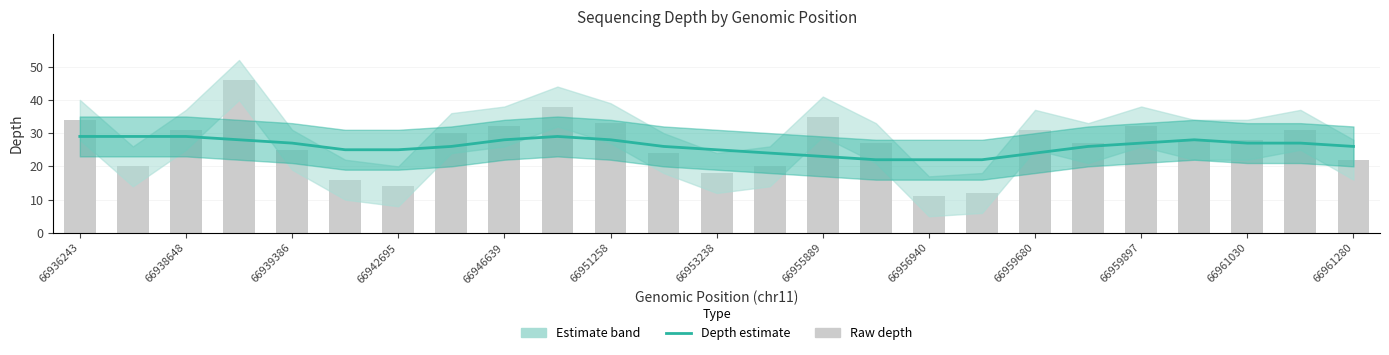

What is the difference between the maximum and second lowest values in the Depth estimate (smooth) series?

7